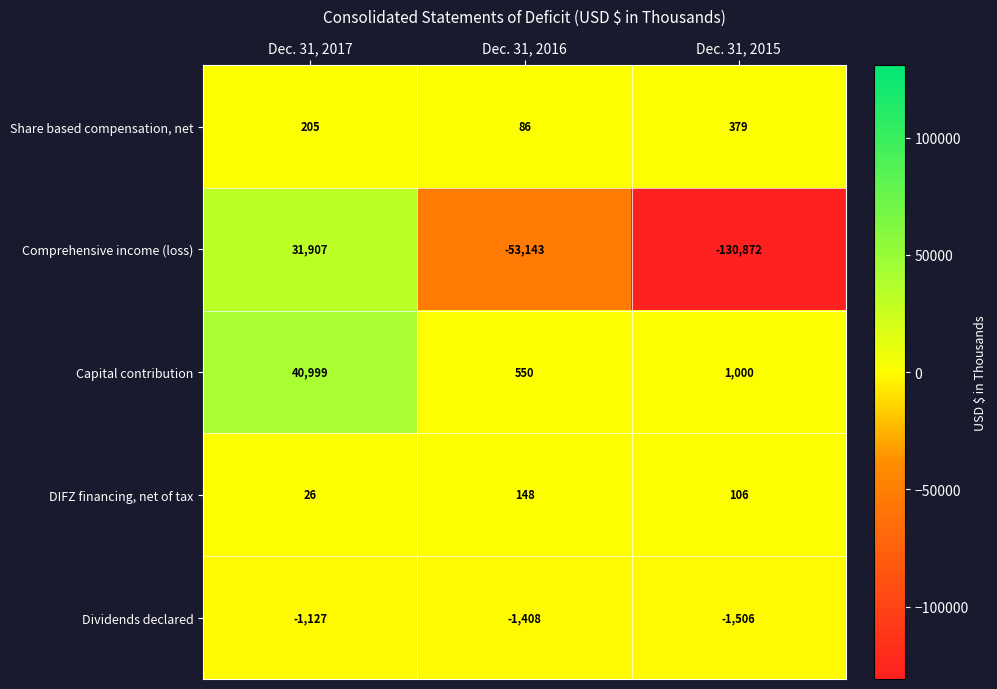

What is the maximum value for Share based compensation, net?

379